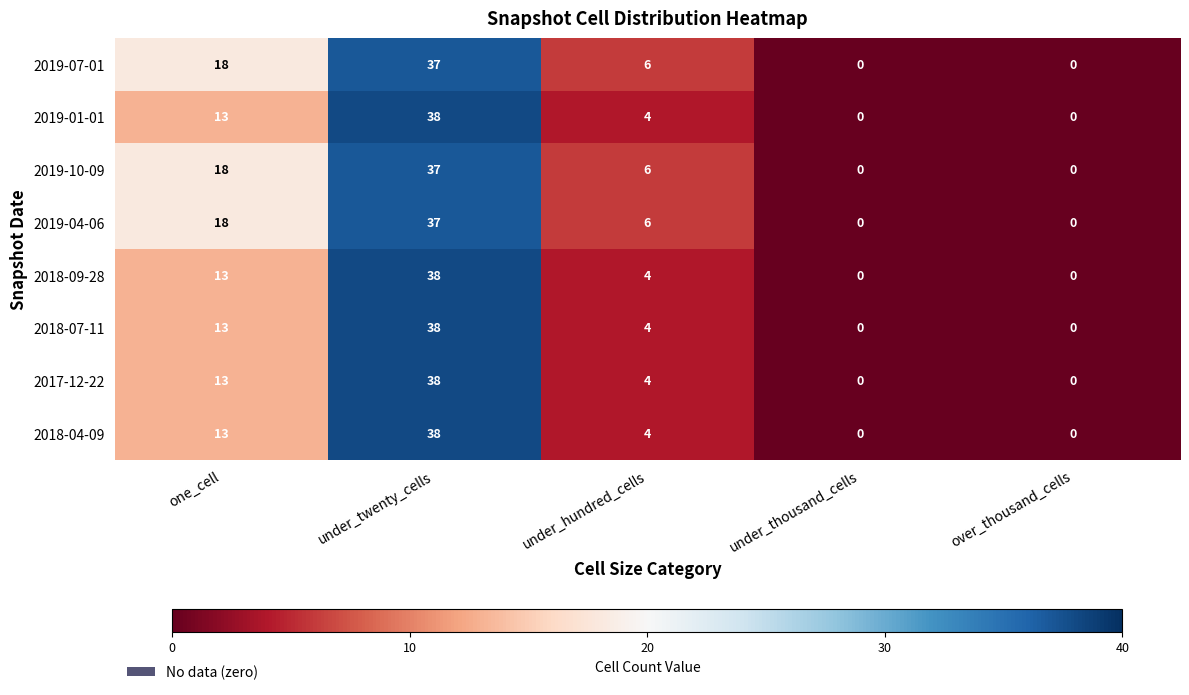

What is the total value across all series at under_twenty_cells?

301